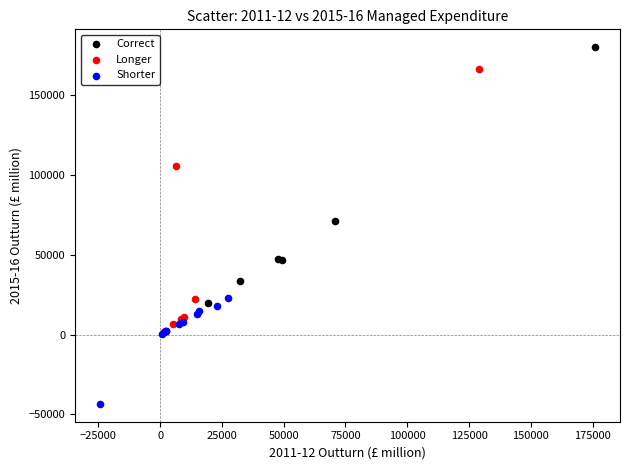

Which series contains the highest Y value?

Correct